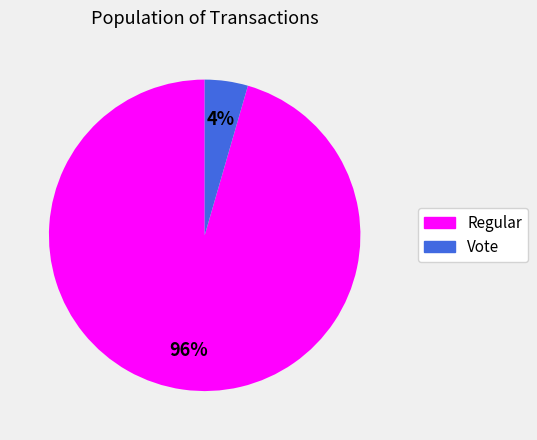

Is Regular the majority of the pie?

Yes